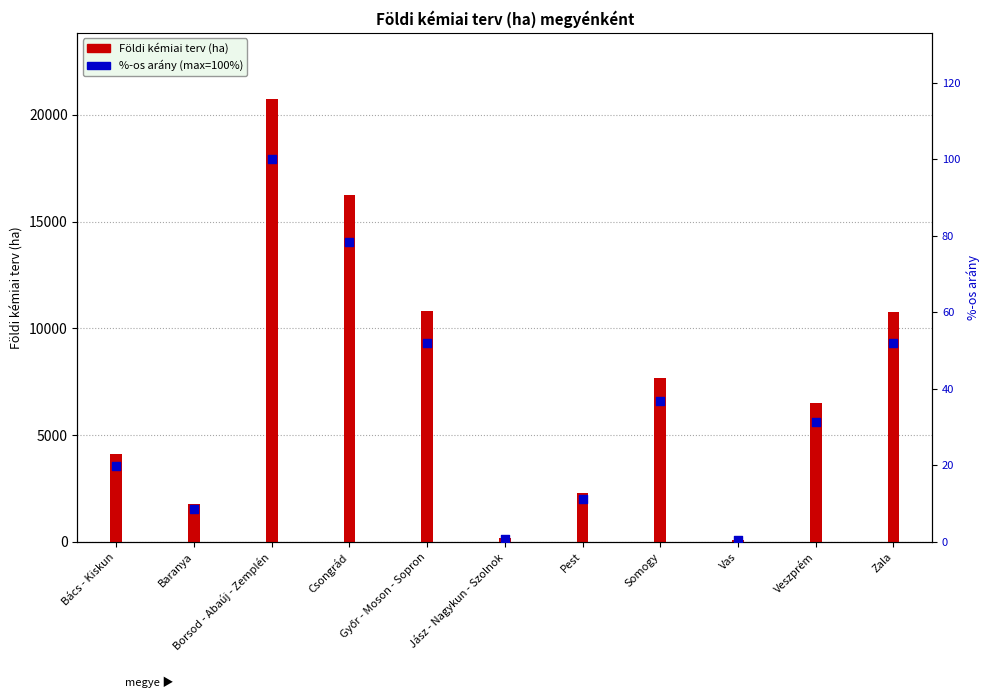

At how many categories does at least one series exceed 1460?

9